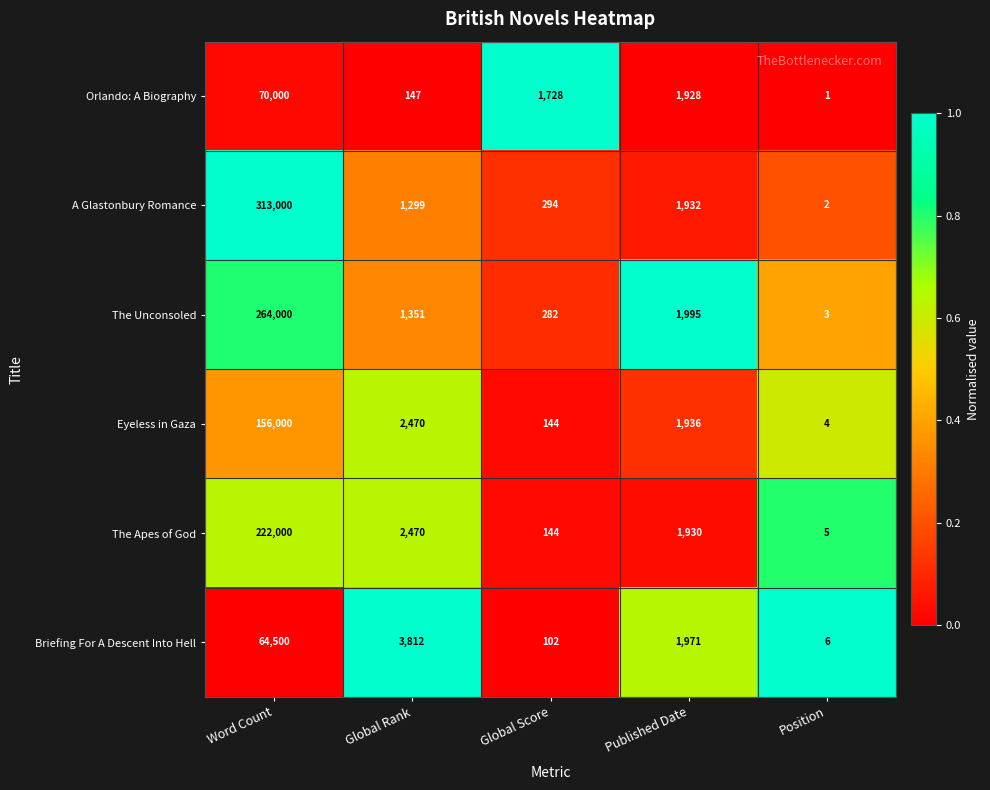

Is it true that Briefing For A Descent Into Hell equals 3071 at Published Date?

False